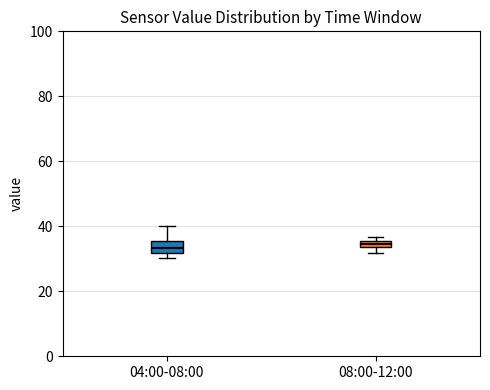

Where does the upper whisker of the box for 04:00-08:00 end on the y-axis? The values are not printed on the chart, so give them approximately, as read against the axis.

40